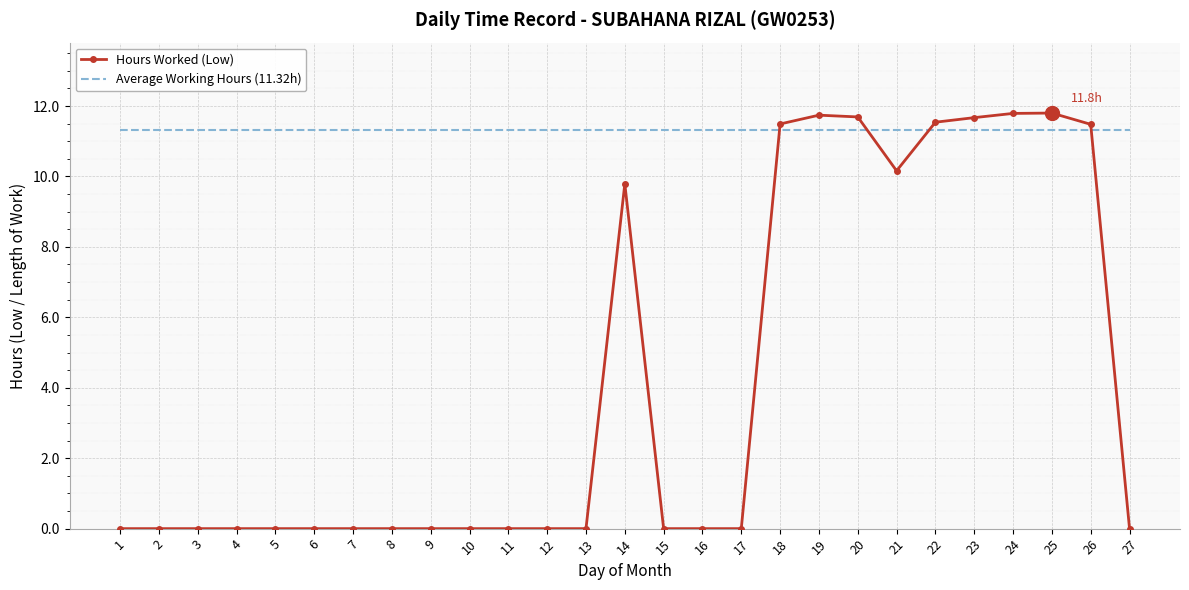

Is it true that Hours Worked (Low) equals 0.0 at 27?

True